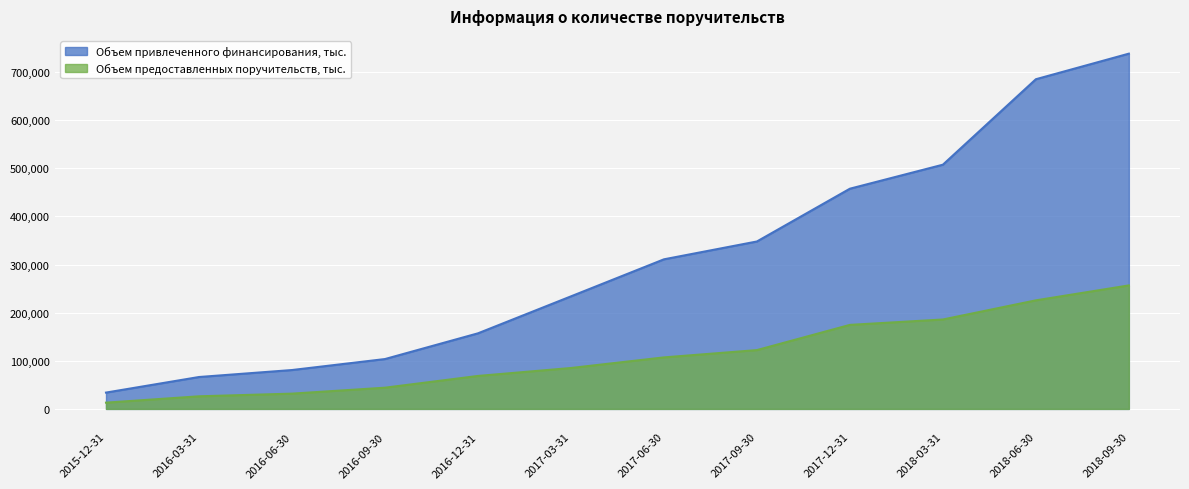

How many lines are shown in the chart?

2